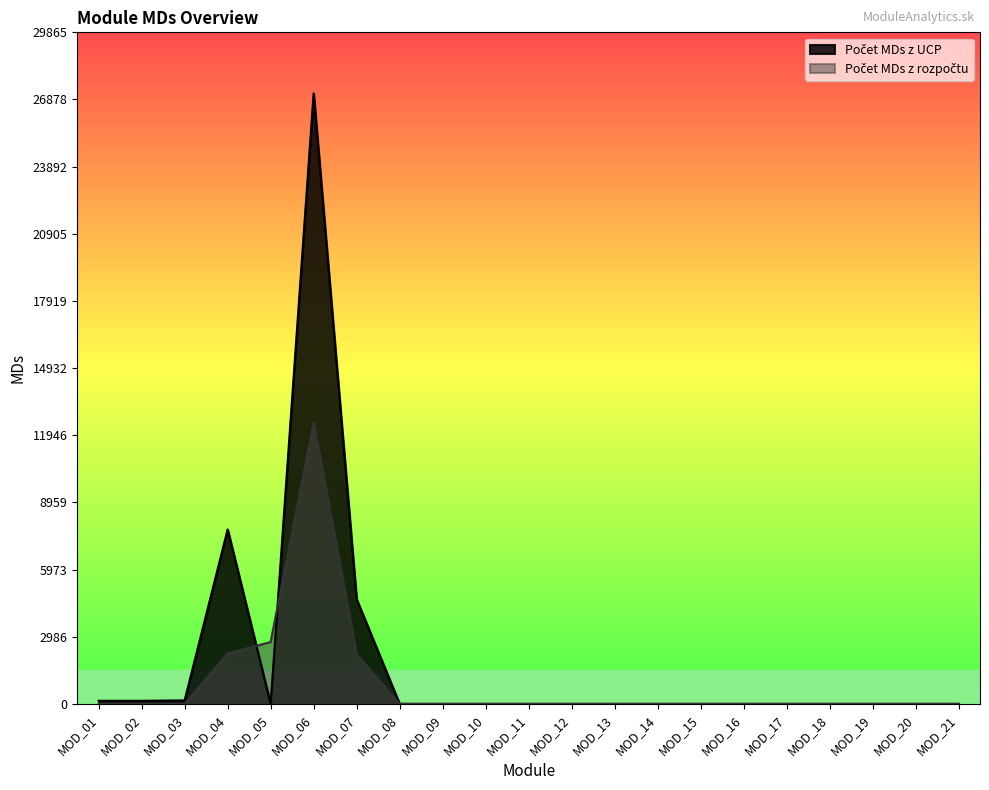

At which category does Počet MDs z UCP reach its first local peak?

MOD_04